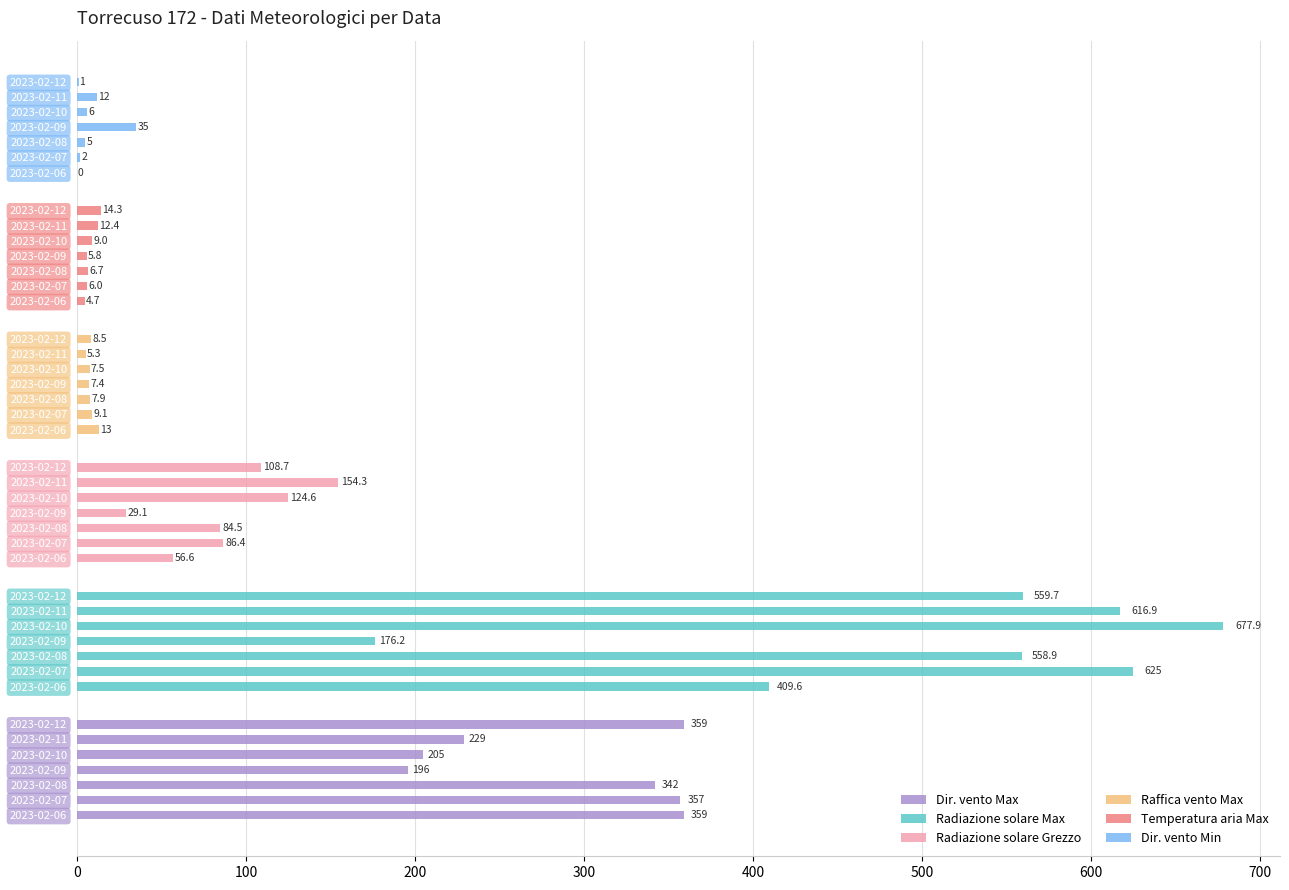

What are all the series names shown in the legend?

Dir. vento Max, Radiazione solare Max, Radiazione solare Grezzo, Raffica vento Max, Temperatura aria Max, Dir. vento Min